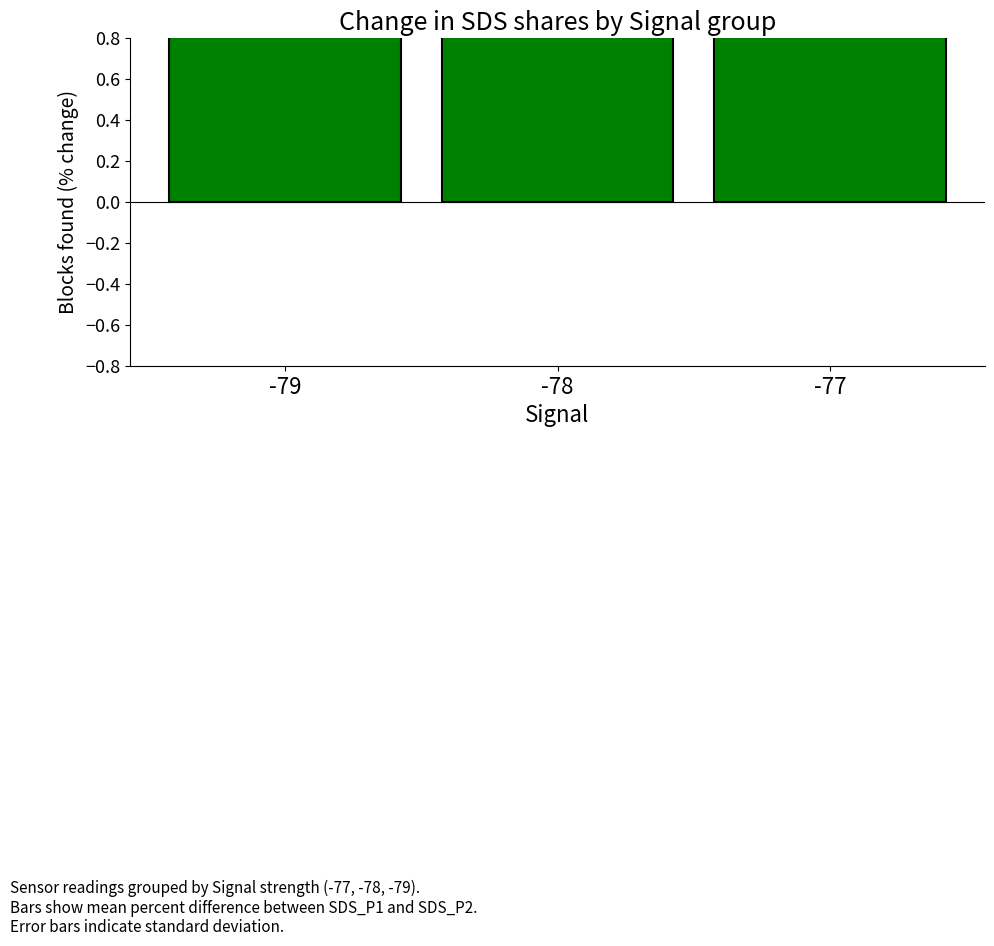

Approximately how many times larger is the value at -77 compared to -79?

1.0